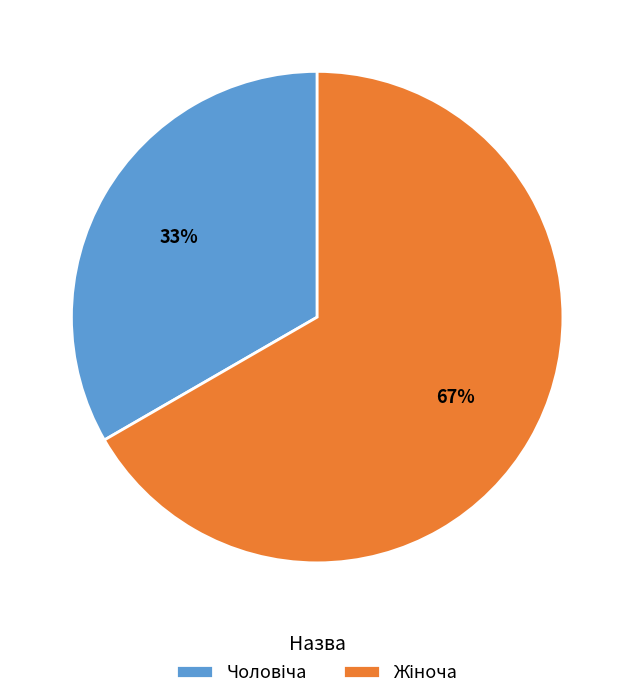

To the nearest percent, what is the average slice percentage?

50%